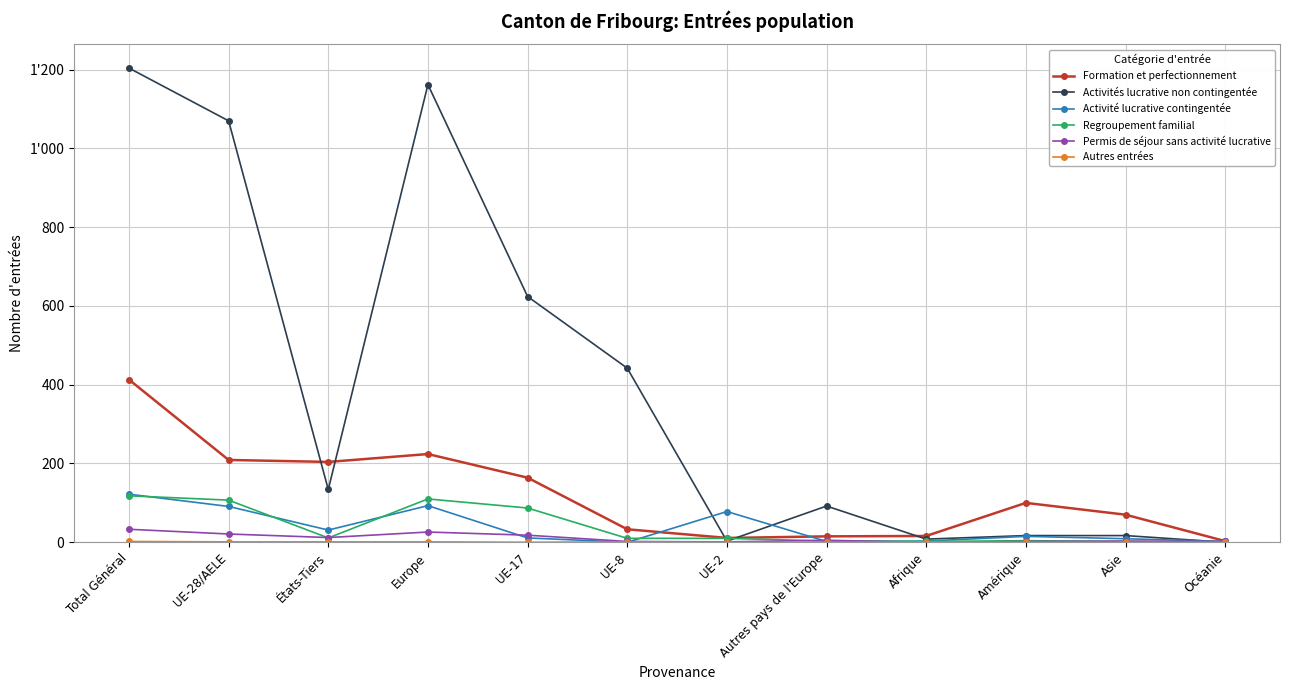

What is the sum of the Activité lucrative contingentée values at UE-17 and Océanie?

13